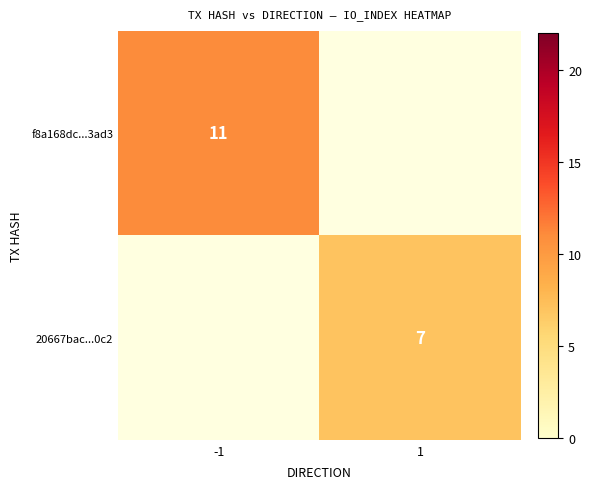

Is the value of 20667bac...0c2 at 1 greater than the value of f8a168dc...3ad3 at -1?

No